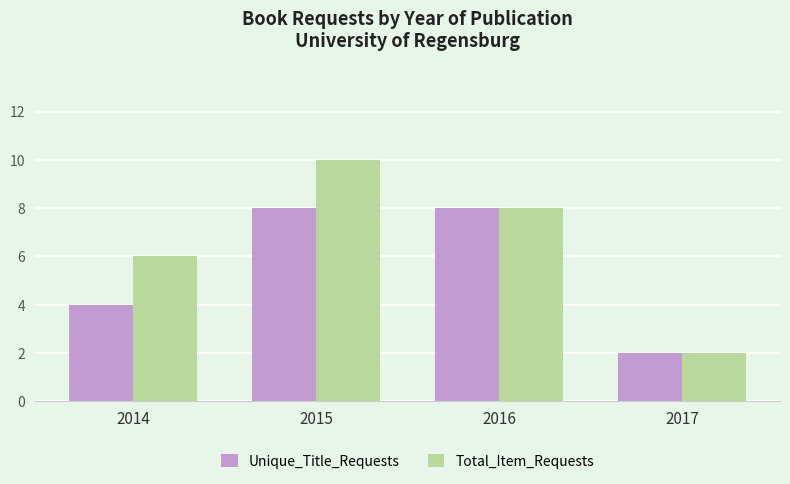

At which category is the sum across all series the highest?

2015